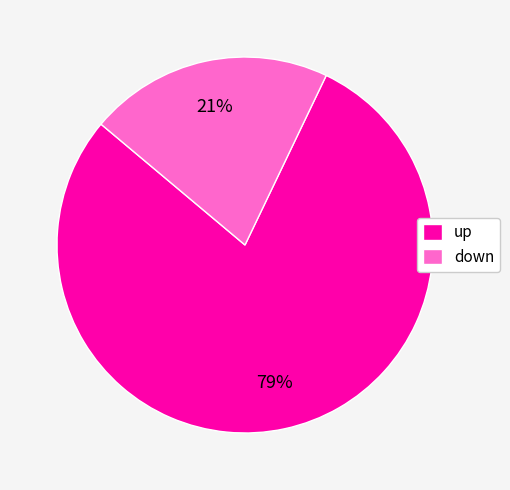

Is up the majority of the pie?

Yes